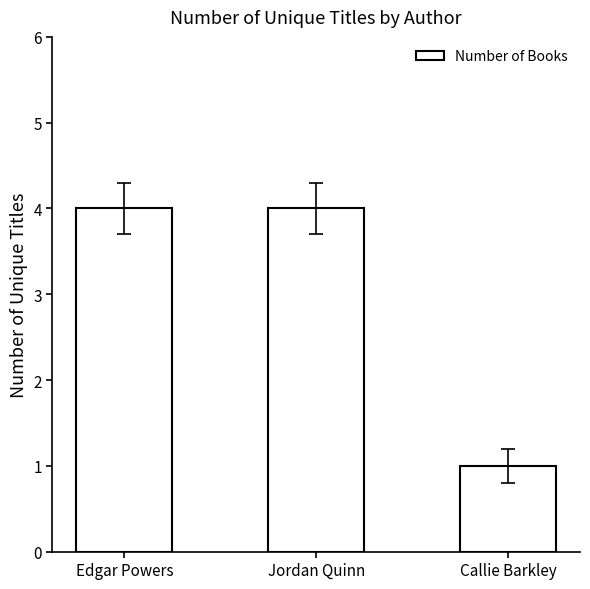

What position from the left is Jordan Quinn?

2